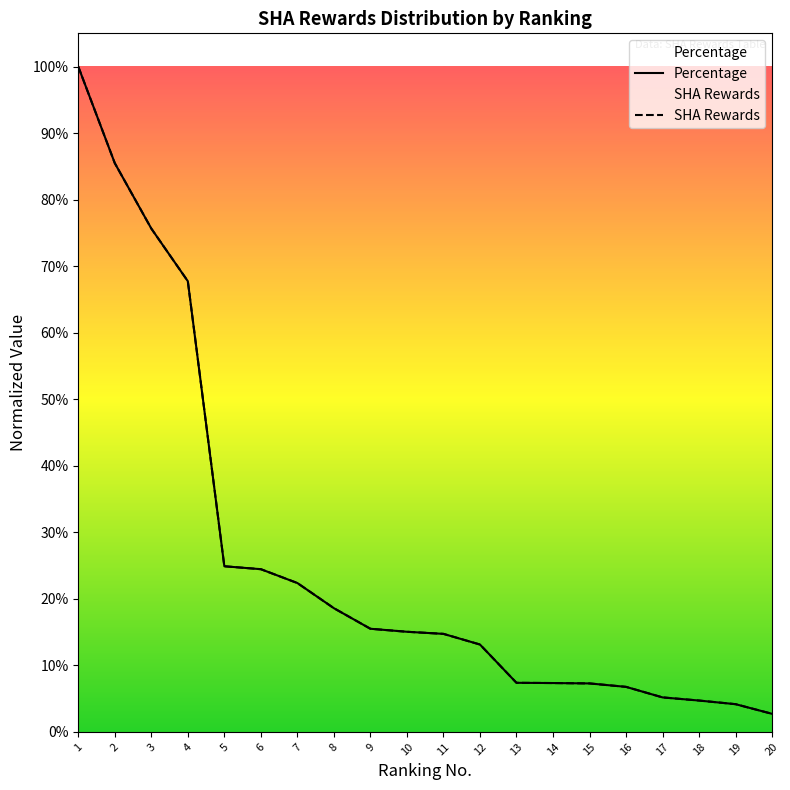

How many distinct data groups are displayed?

2